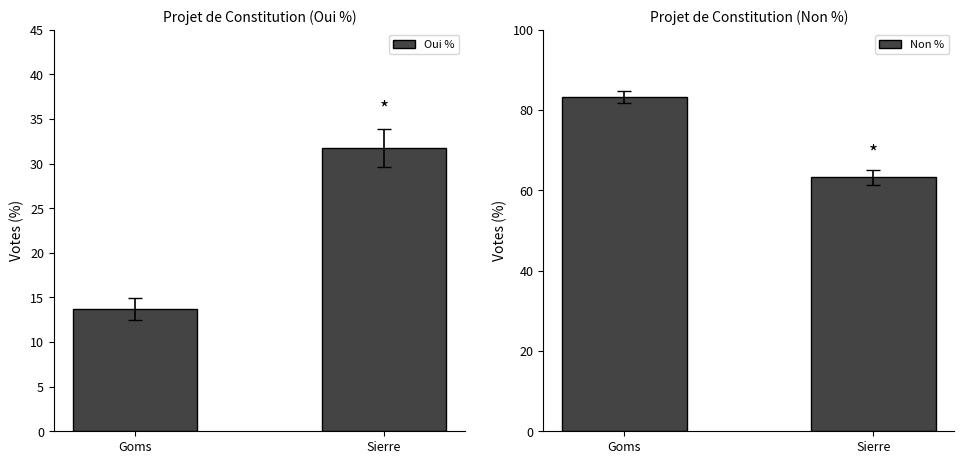

What is the label of the 1st bar from the right?

Sierre